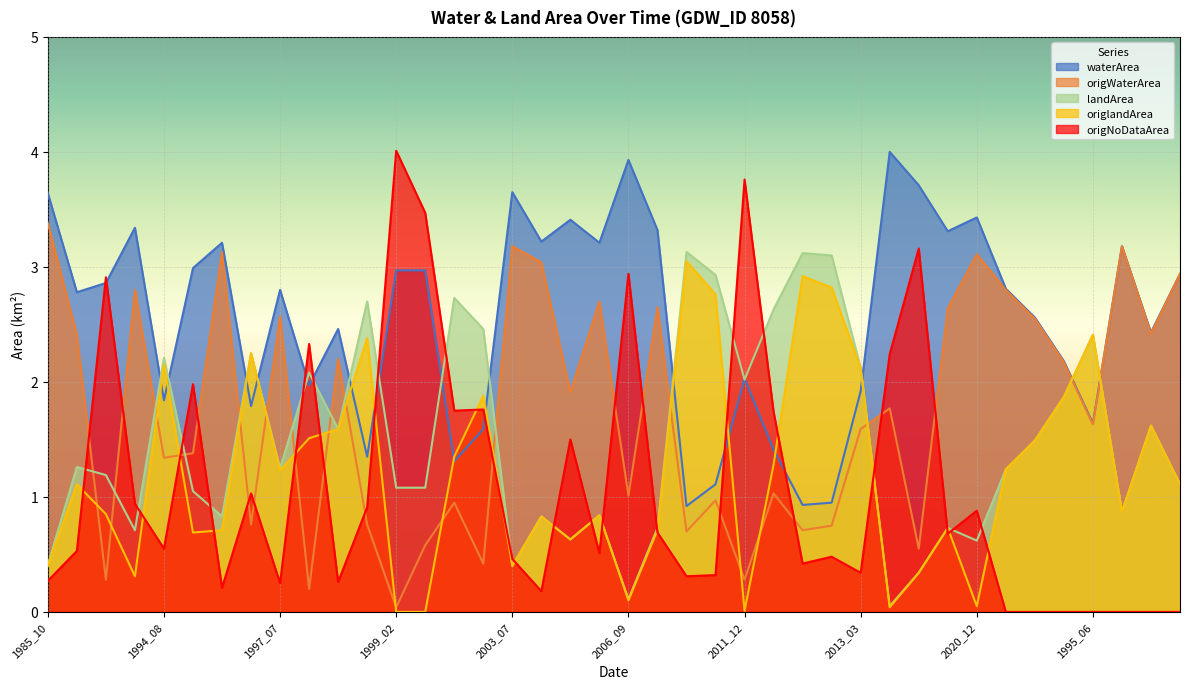

What value does the origlandArea series have at 1994_04?

1.9